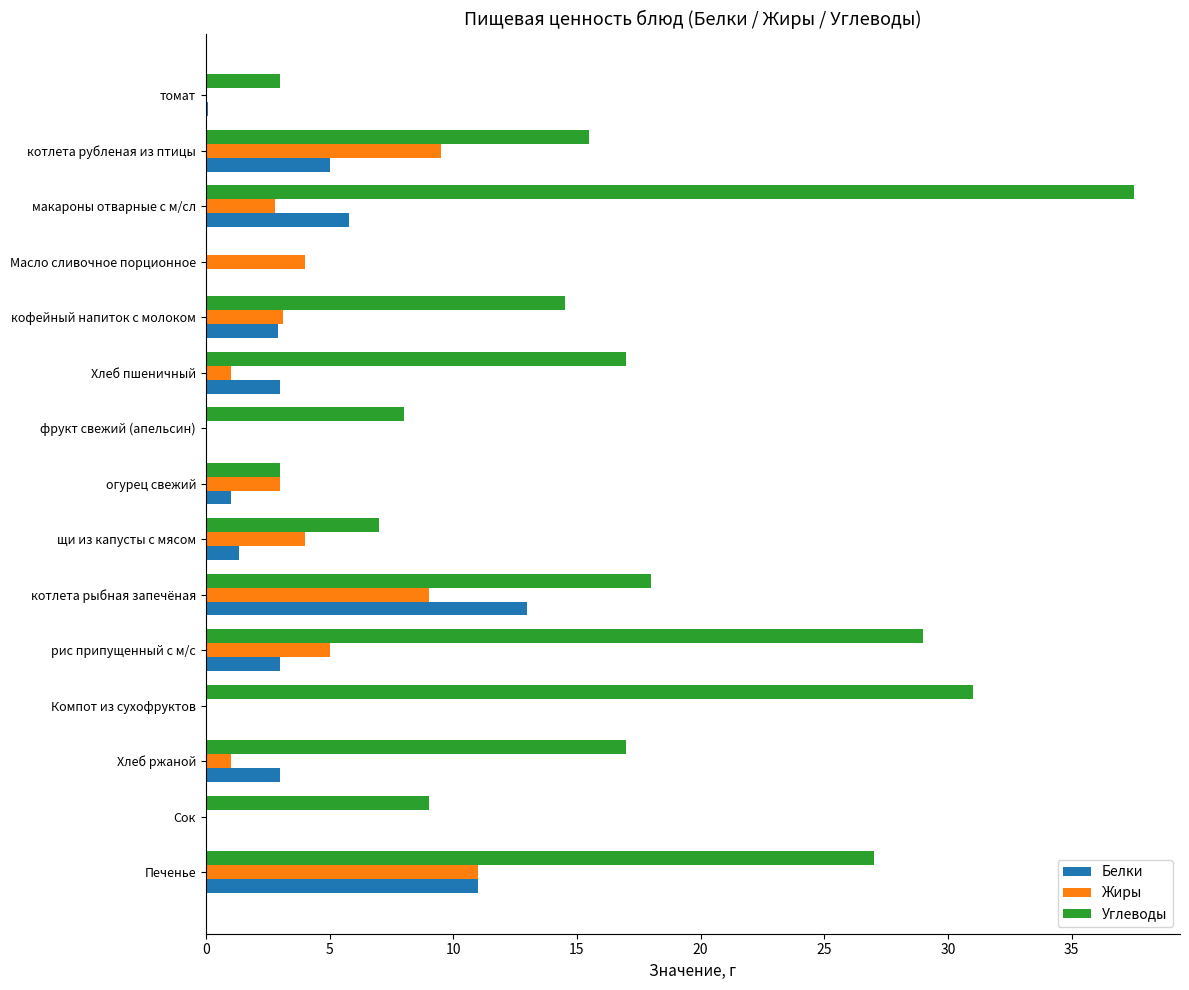

True or false: Жиры has a value of 3.0 at огурец свежий.

True